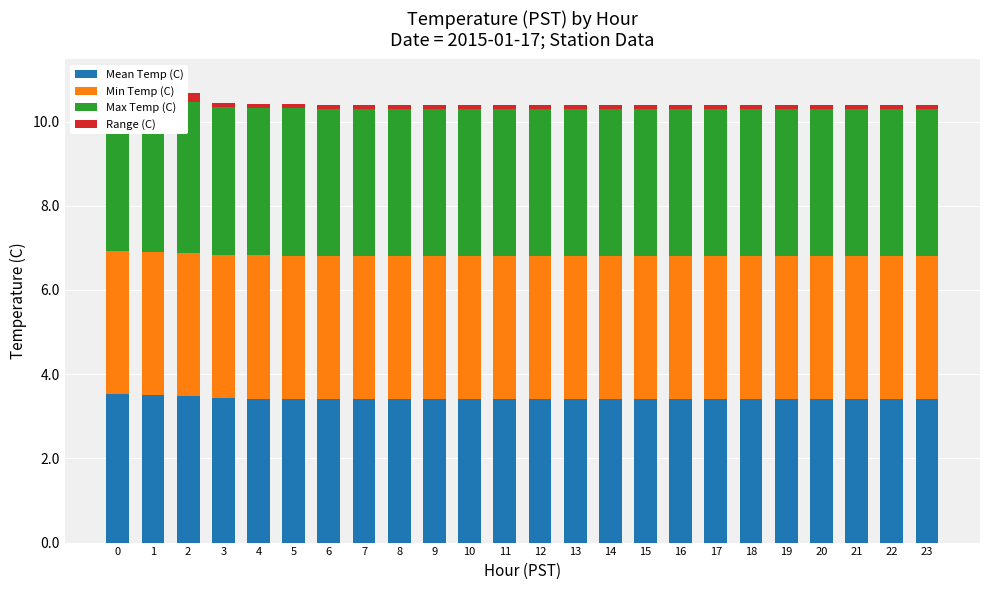

What is the value of the Range (C) bar at the 3rd from the left?

0.2